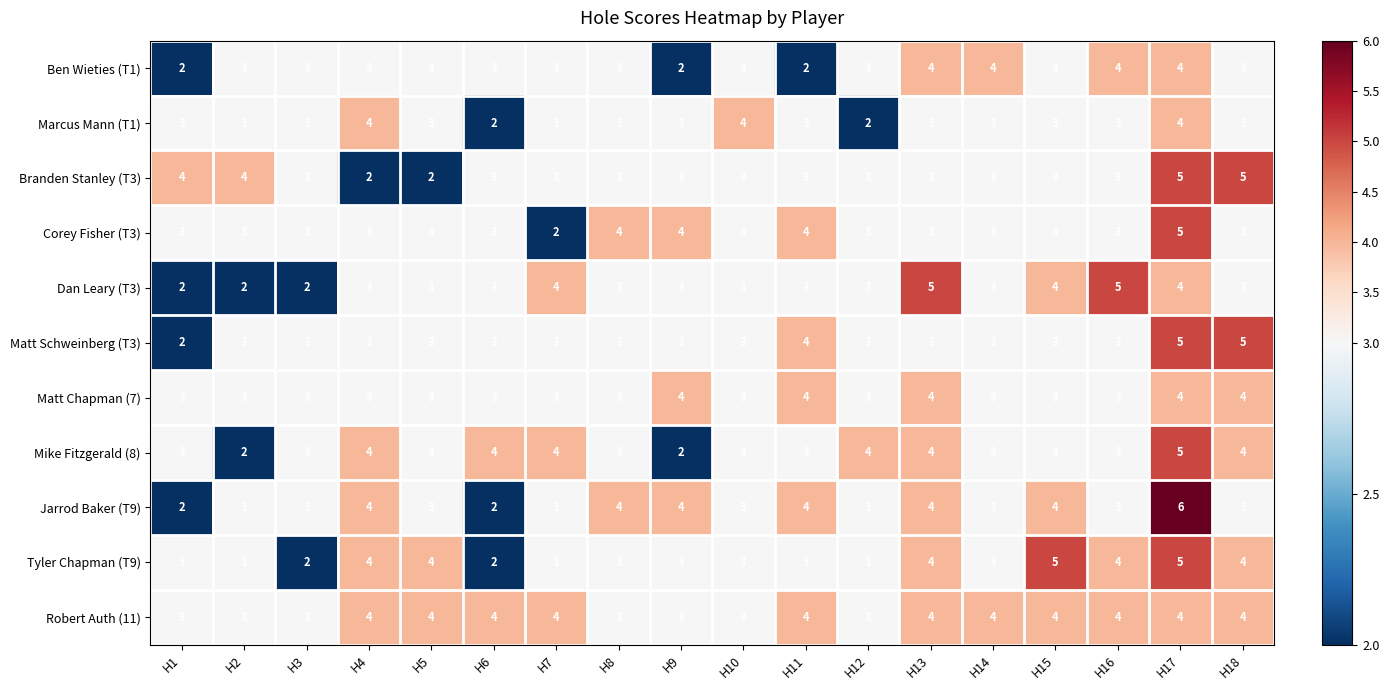

What is the sum of the Matt Chapman (7) values at H1 and H7?

6